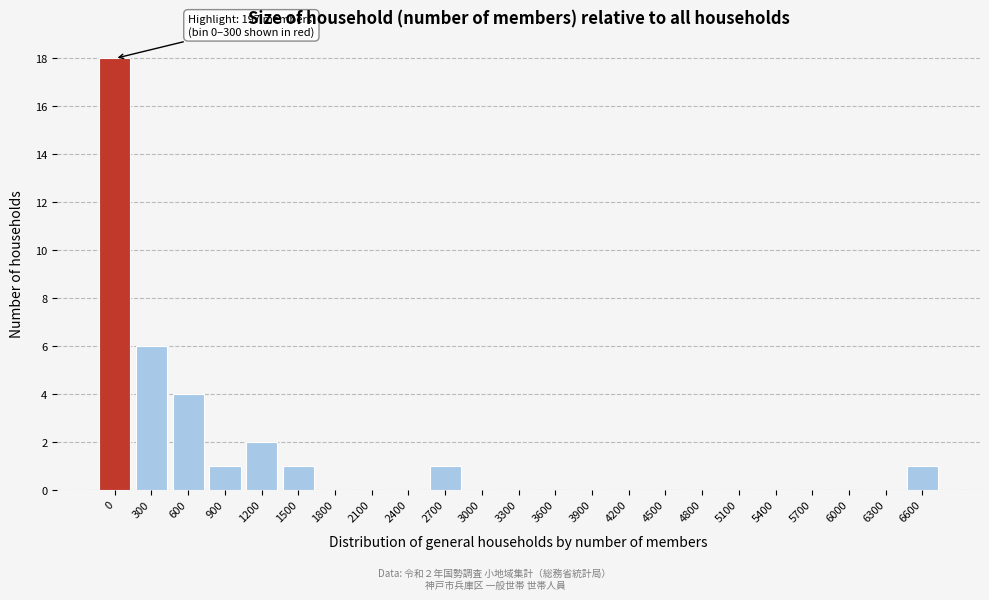

Reading right to left, list all the values displayed in this chart.

6600=1	6300=0	6000=0	5700=0	5400=0	5100=0	4800=0	4500=0	4200=0	3900=0	3600=0	3300=0	3000=0	2700=1	2400=0	2100=0	1800=0	1500=1	1200=2	900=1	600=4	300=6	0=18